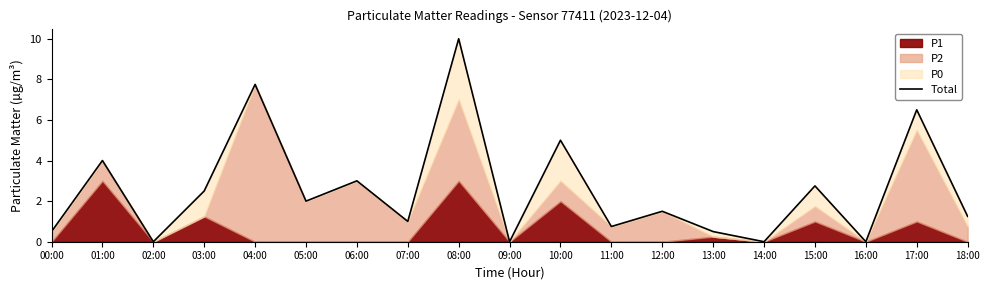

How many lines are shown in the chart?

1